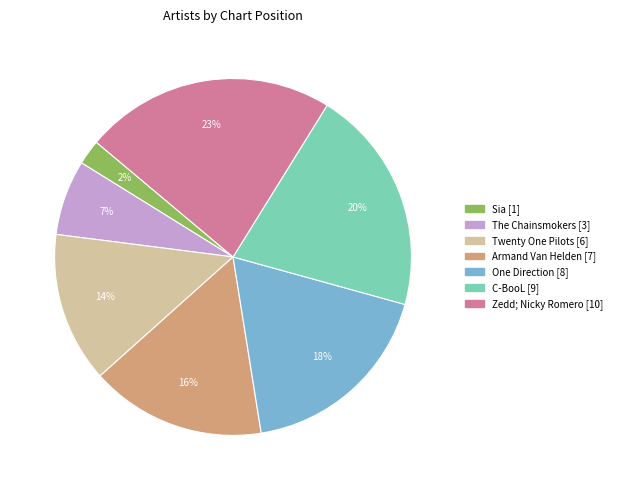

Is the sum of Sia and C-BooL greater than half?

No